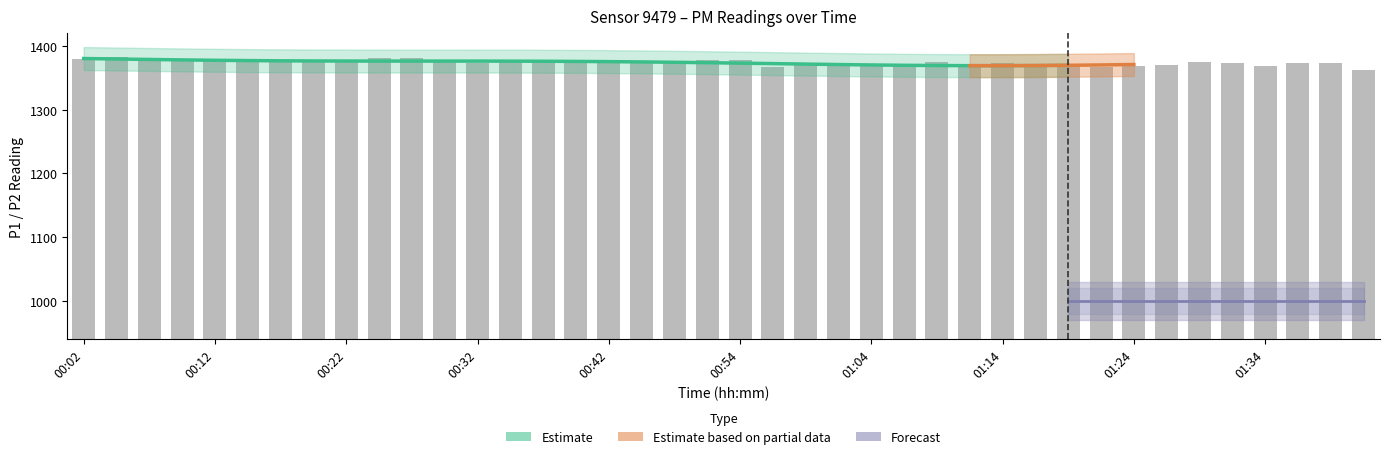

Is it true that the value at 00:24 is 1381.2?

True